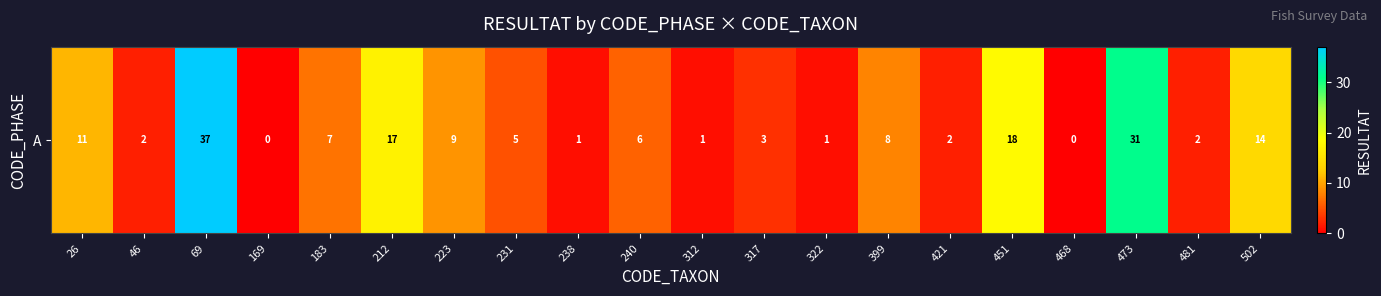

What is the average value?

9